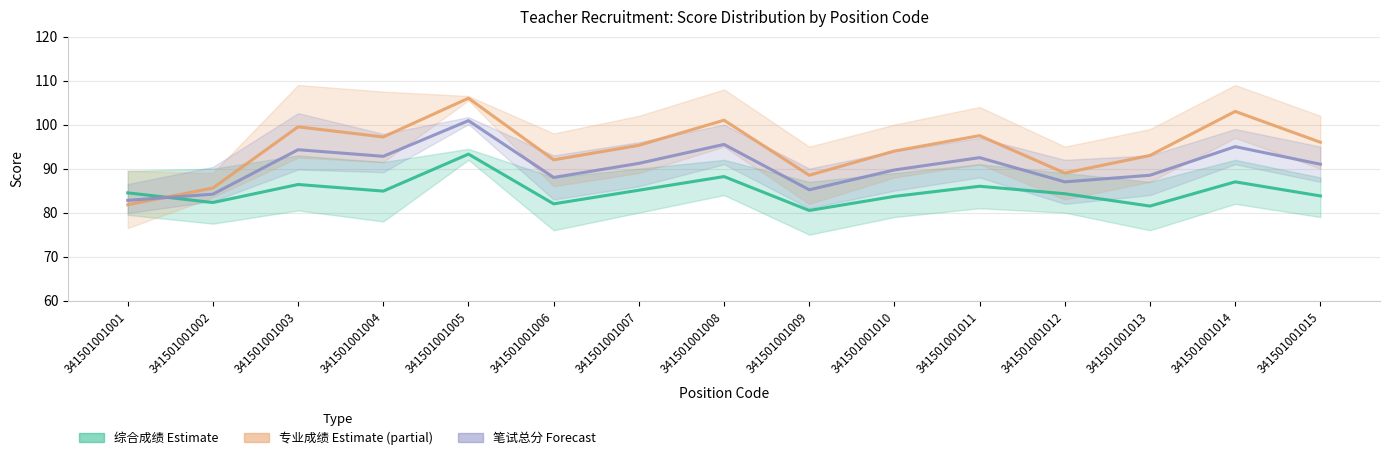

In 笔试总分_mean, how many points are higher than both neighbors (excluding endpoints)?

5